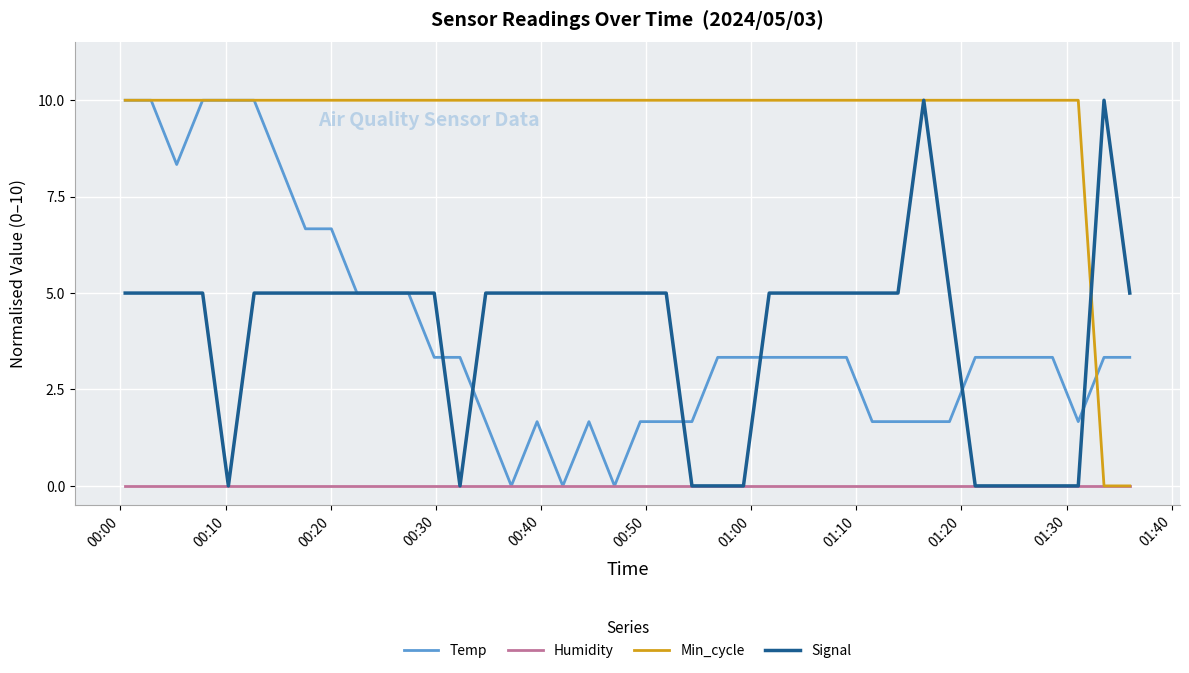

True or false: Signal has more than 1 interior local peaks.

True